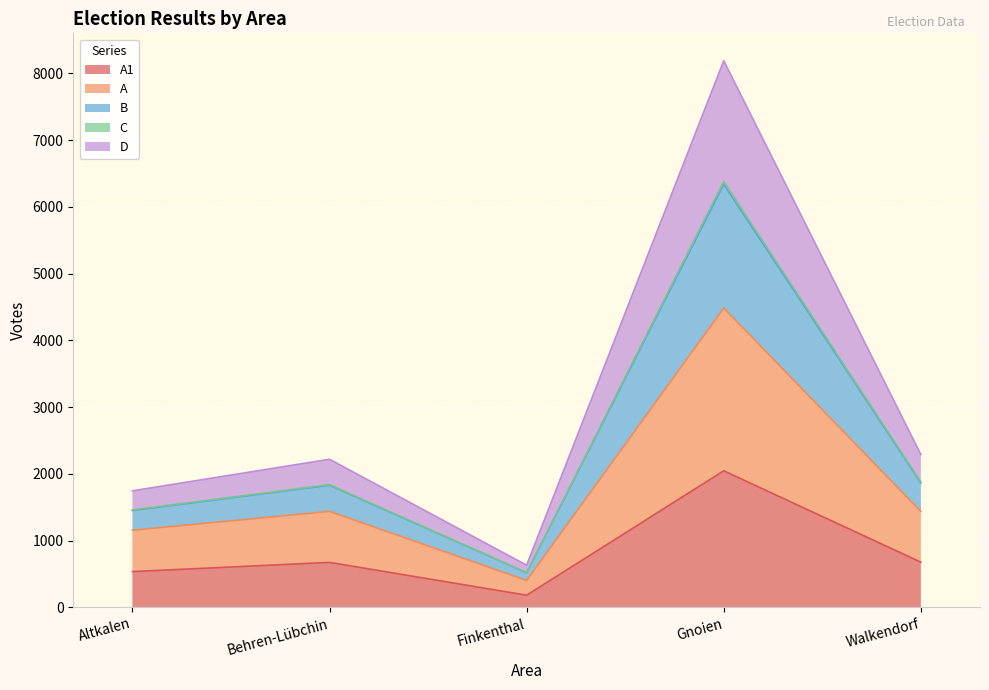

Which has a higher value, Altkalen or Walkendorf?

Walkendorf